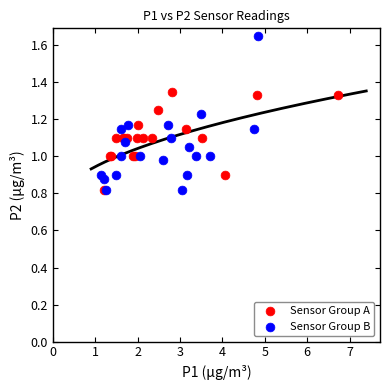

Which series has the widest spread of Y values?

Sensor Group B